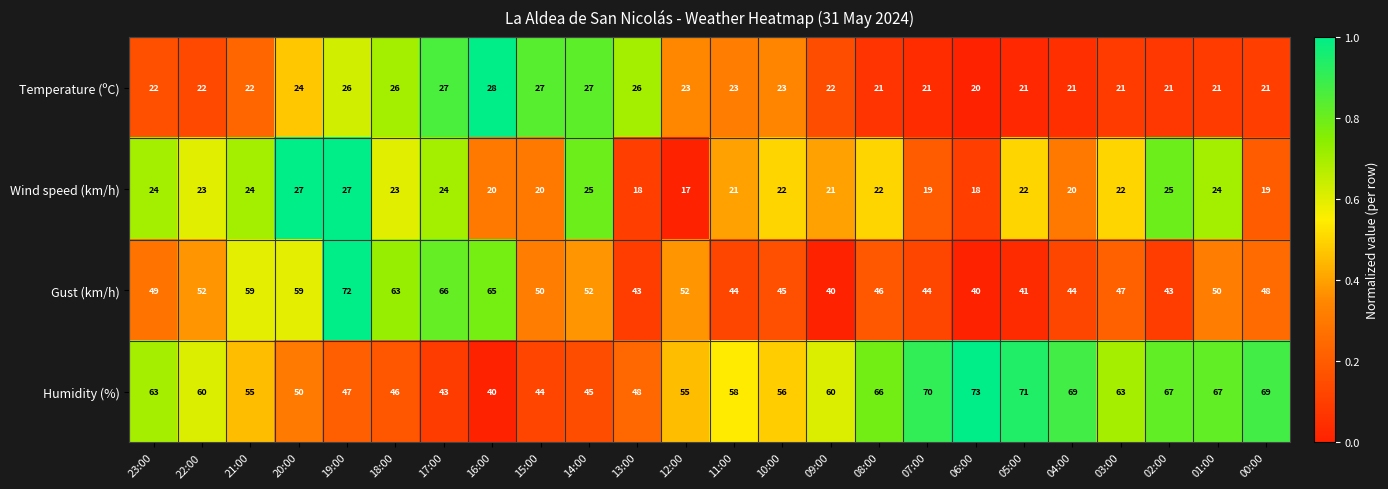

The value of Gust (km/h) at 22:00 is 52. True or false?

True